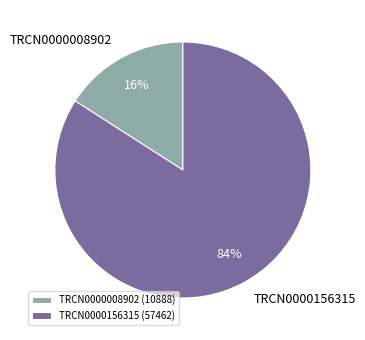

Which slice is the largest?

TRCN0000156315